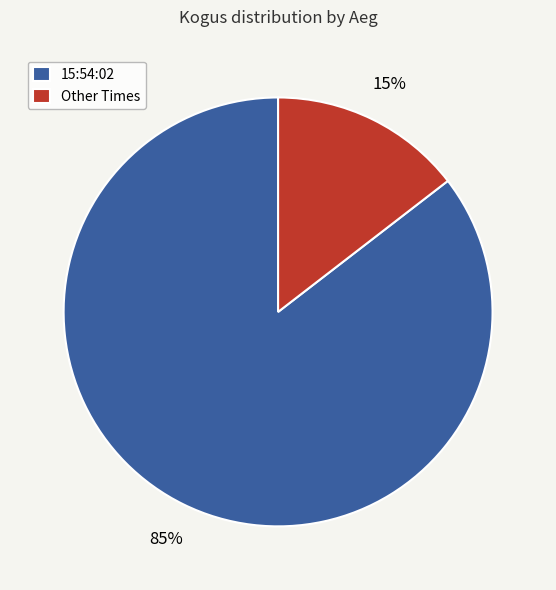

What is the majority slice?

15:54:02